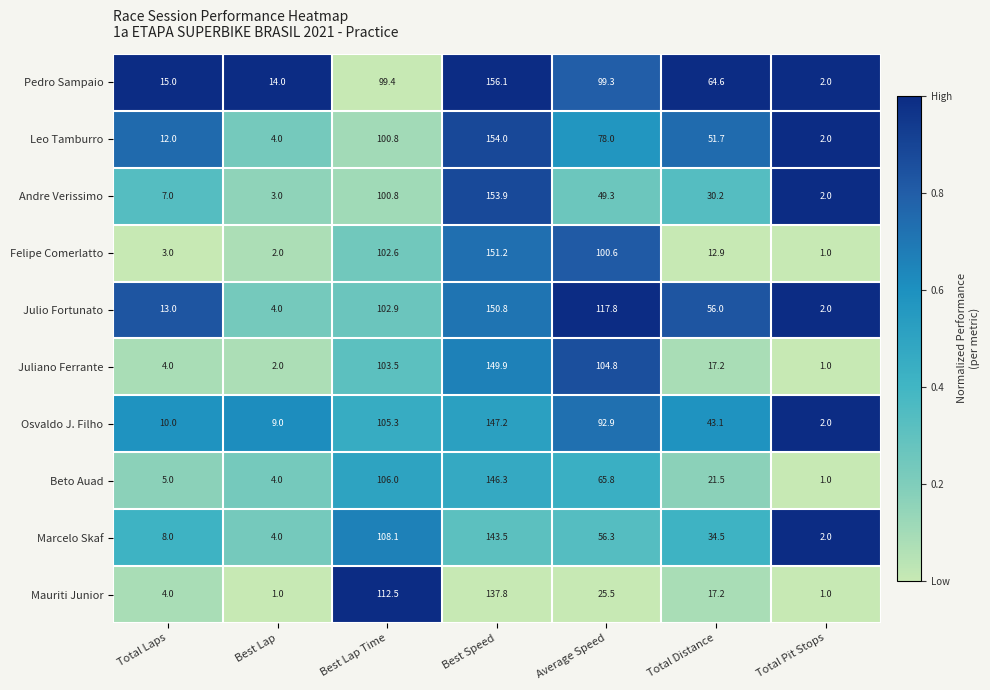

List the series in order of their peak value, lowest first.

Mauriti Junior, Marcelo Skaf, Beto Auad, Osvaldo J. Filho, Juliano Ferrante, Julio Fortunato, Felipe Comerlatto, Andre Verissimo, Leo Tamburro, Pedro Sampaio